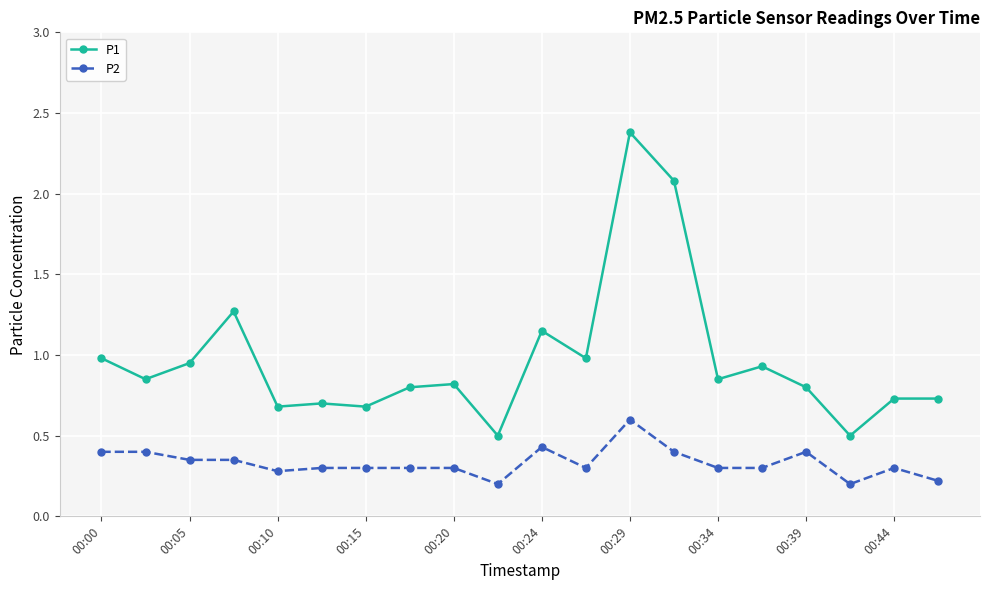

True or false: P1 has more than 2 points higher than both neighbors.

True